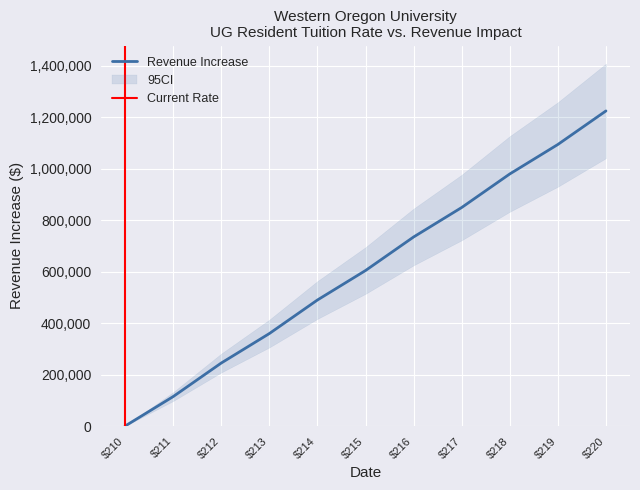

How many data points are above 604109?

5